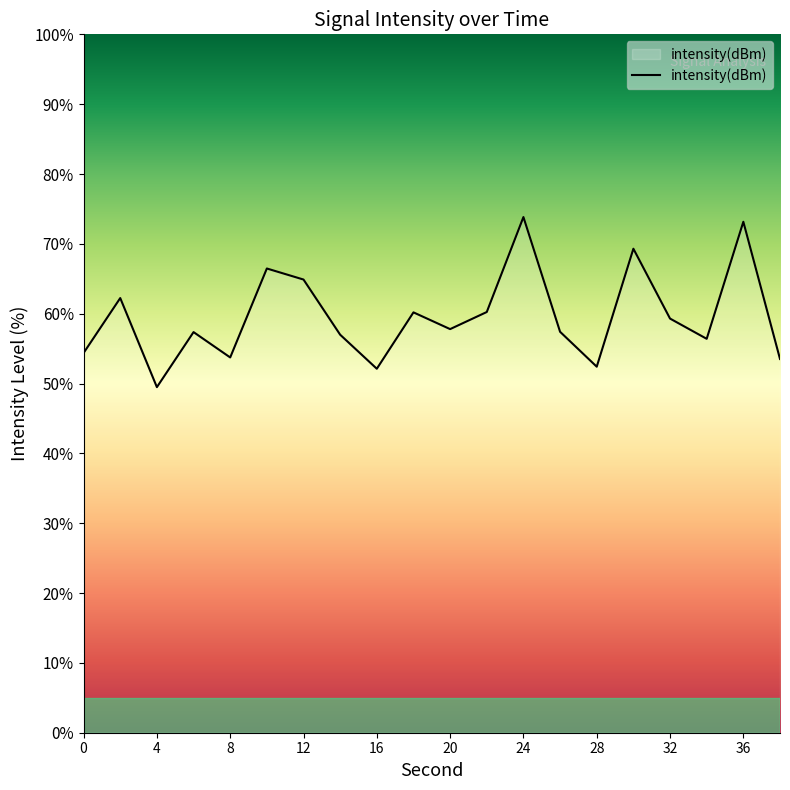

What is the difference between the maximum and minimum values?

24.4